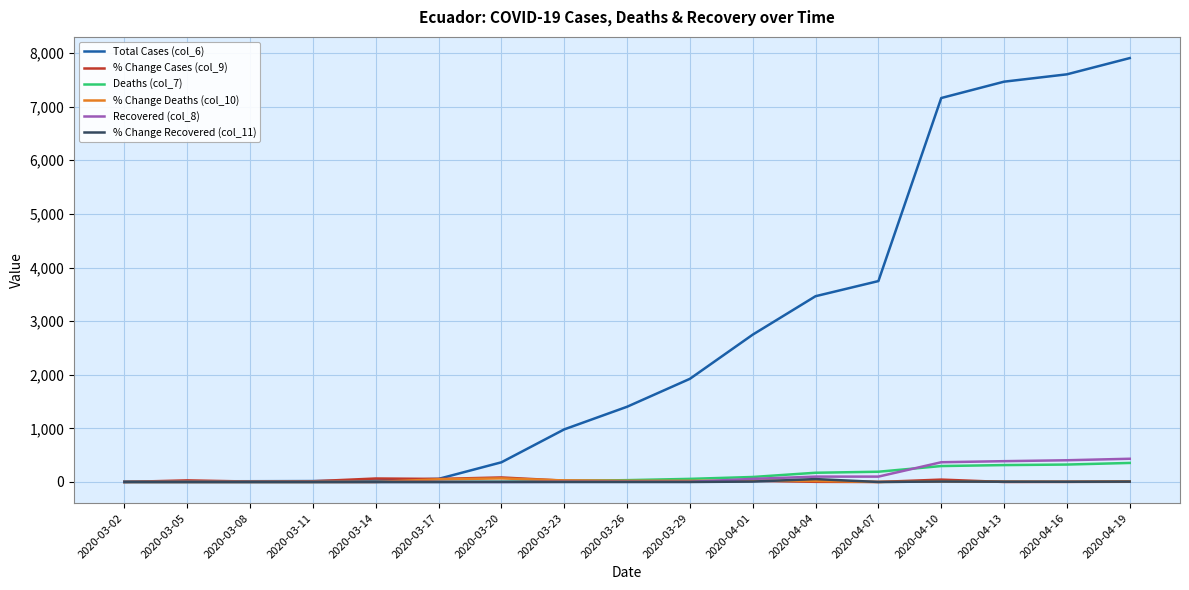

How many lines are shown in the chart?

6